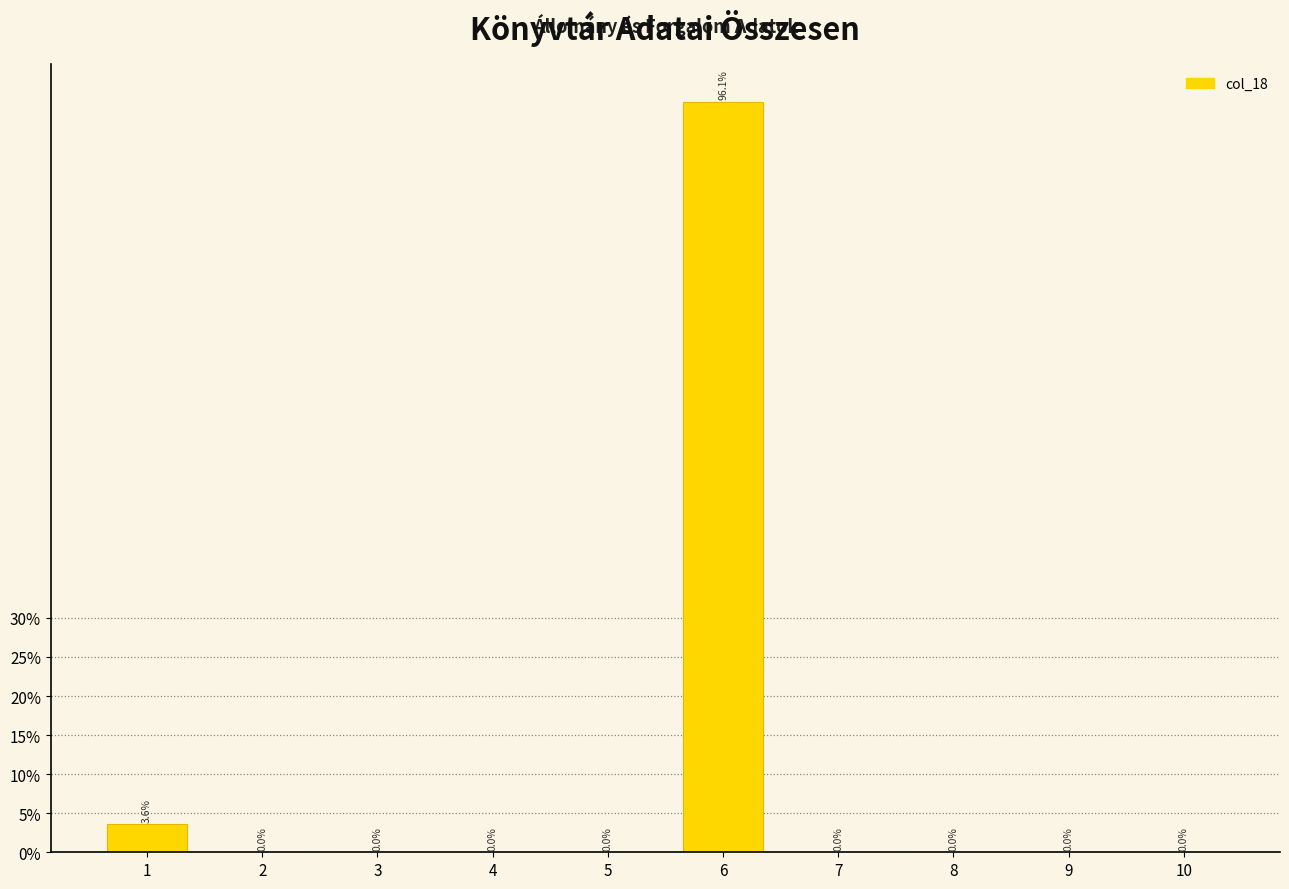

Are the bars horizontal?

No